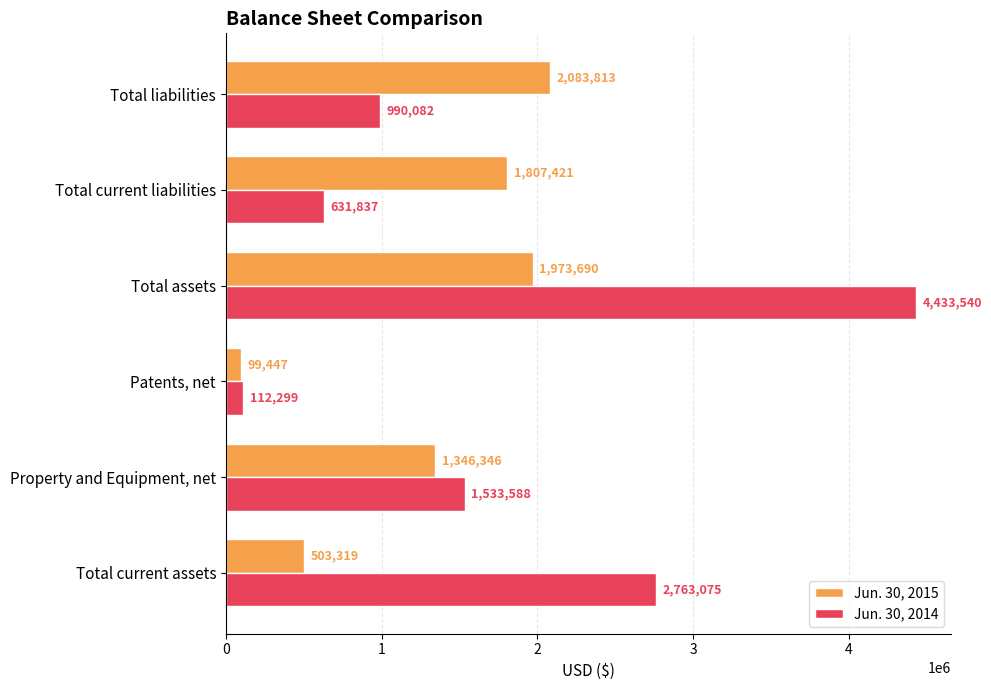

What is the average value of the Jun. 30, 2015 series?

1302339